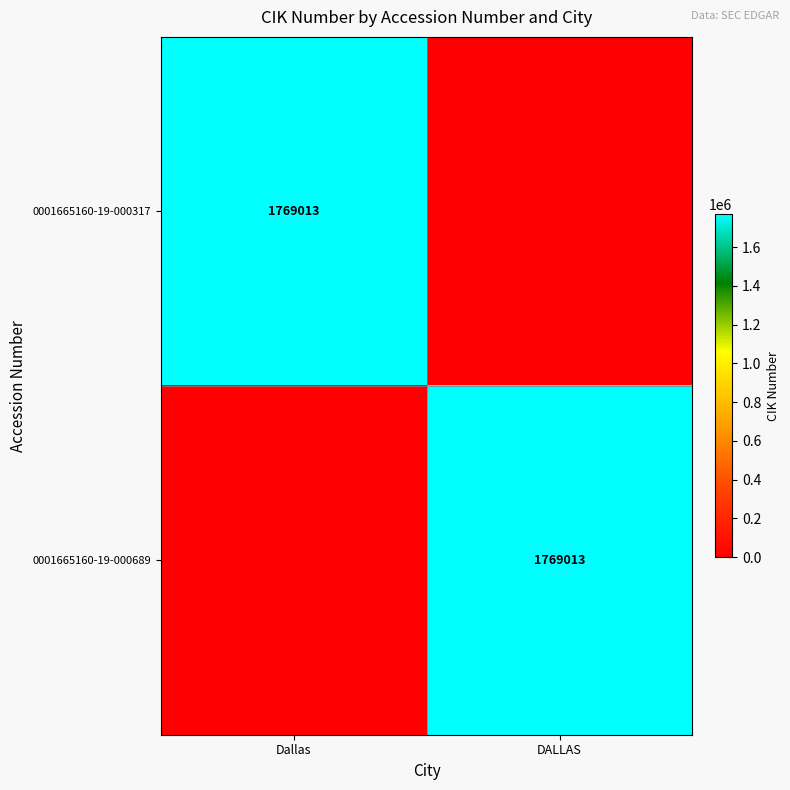

What is the maximum value shown in the chart?

1769013